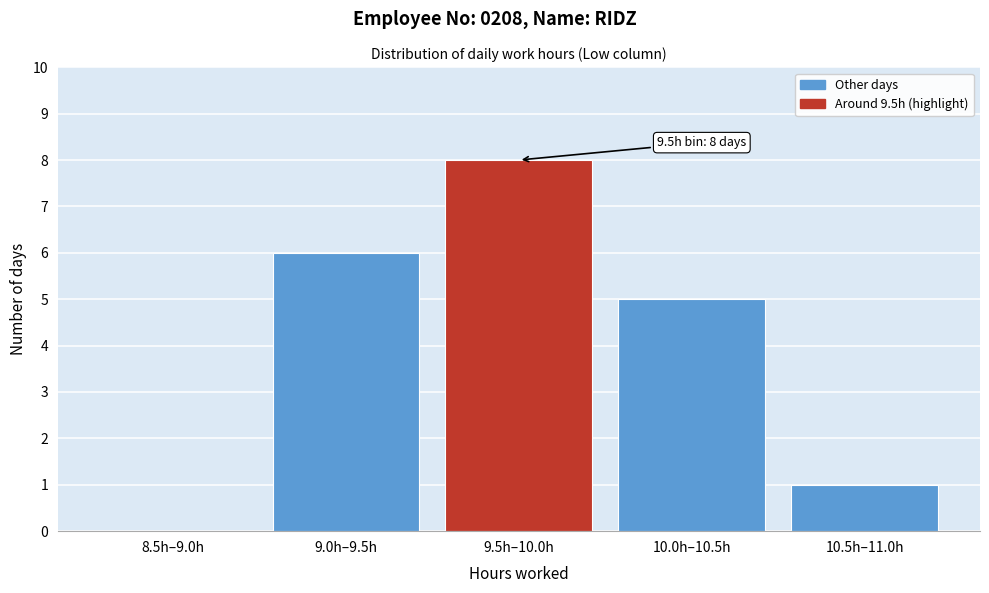

Reading right to left, list all the values displayed in this chart.

10.5h–11.0h=1	10.0h–10.5h=5	9.5h–10.0h=8	9.0h–9.5h=6	8.5h–9.0h=0